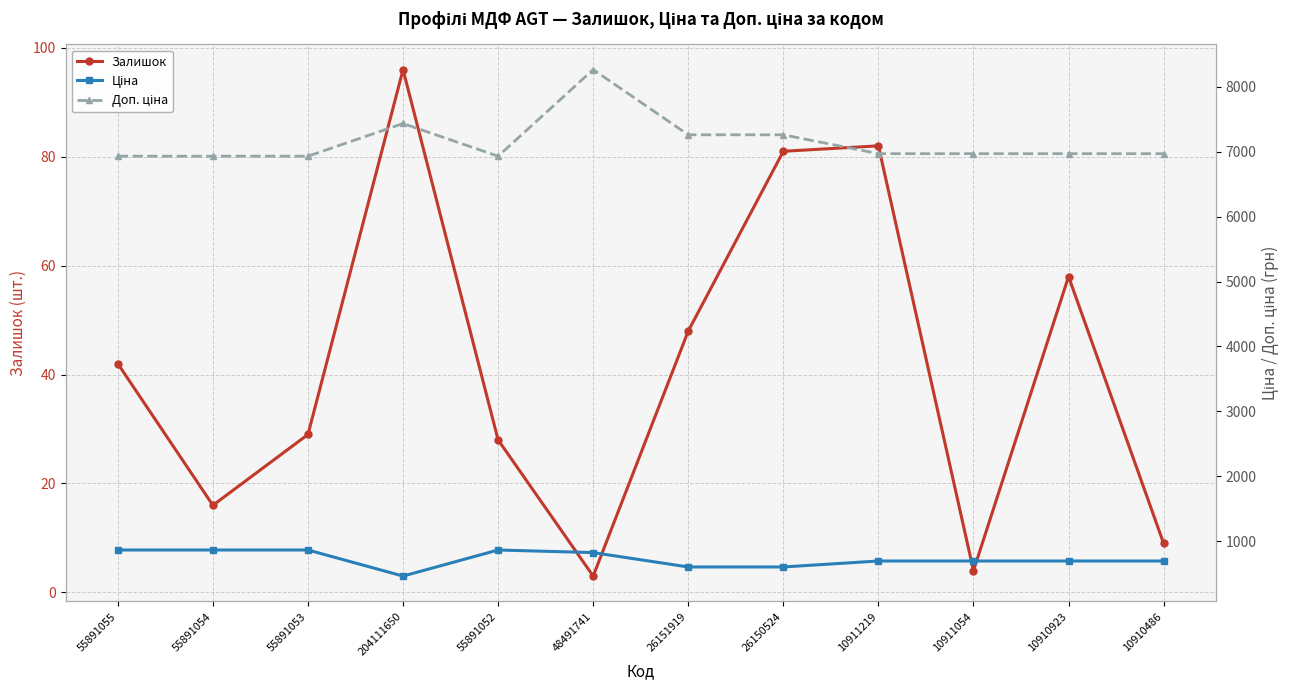

Reading left to right, extract all data points from this chart.

Залишок: 42.0	16.0	29.0	96.0	28.0	3.0	48.0	81.0	82.0	4.0	58.0	9.0
Ціна: 866.3	866.3	866.3	464.6	866.3	826.4	605.0	605.0	696.9	696.9	696.9	696.9
Доп. ціна: 6930.3	6930.3	6930.3	7433.6	6930.3	8263.6	7259.4	7259.4	6969.0	6969.0	6969.0	6969.0